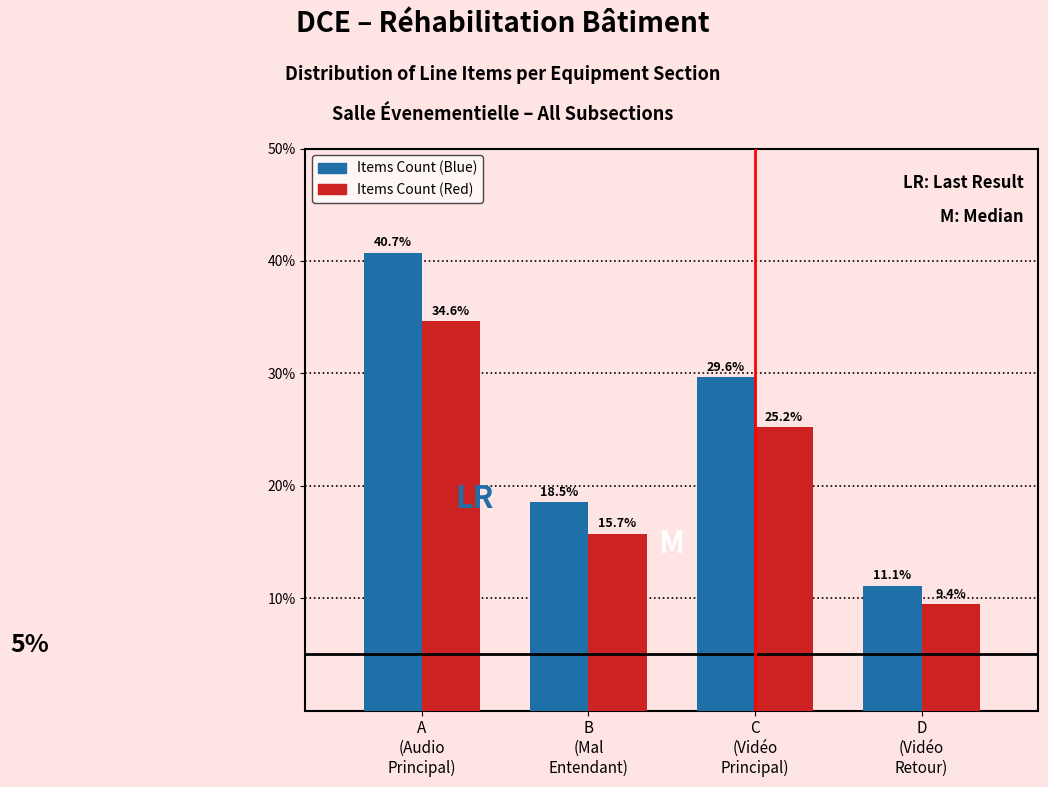

Reading left to right, what are all the values shown in this chart?

Items Count (Blue): 40.7	18.5	29.6	11.1
Items Count (Red): 34.6	15.7	25.2	9.4